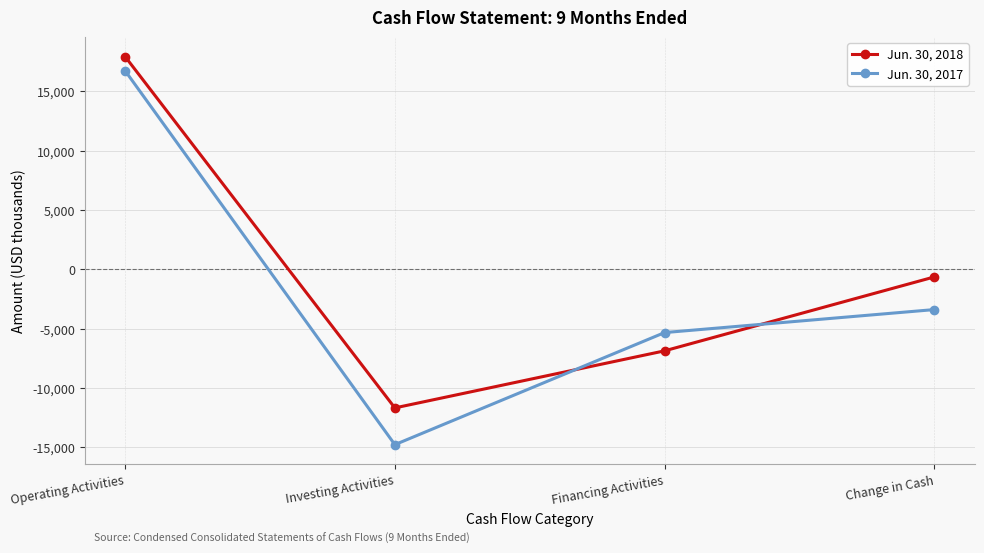

Is the value of Jun. 30, 2018 at Operating Activities greater than the value of Jun. 30, 2017 at Operating Activities?

Yes